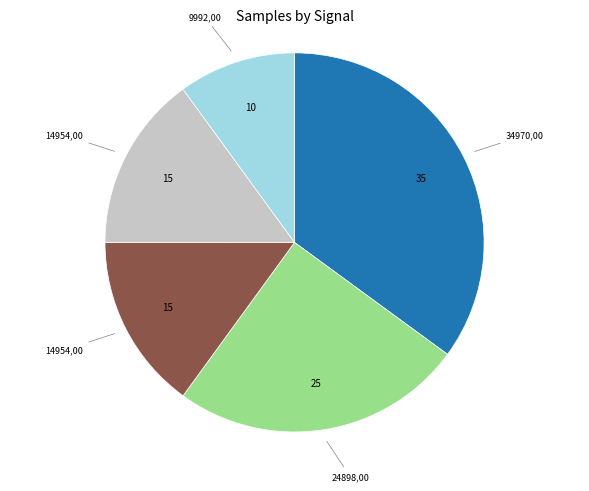

Is there a majority slice in this chart?

No